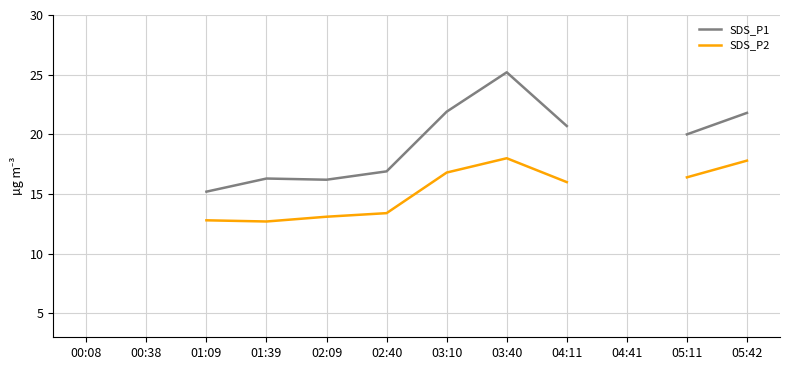

Is this an area chart (filled region under the line)?

No